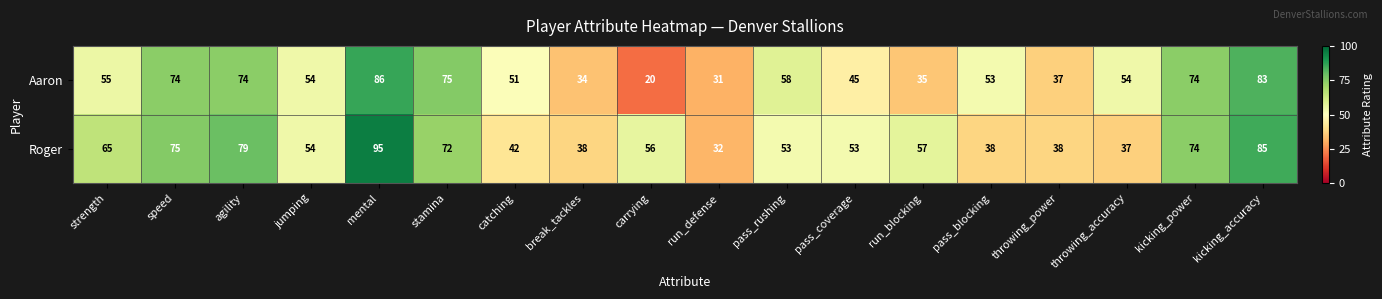

At kicking_accuracy, list the series in order from largest to smallest.

Roger, Aaron